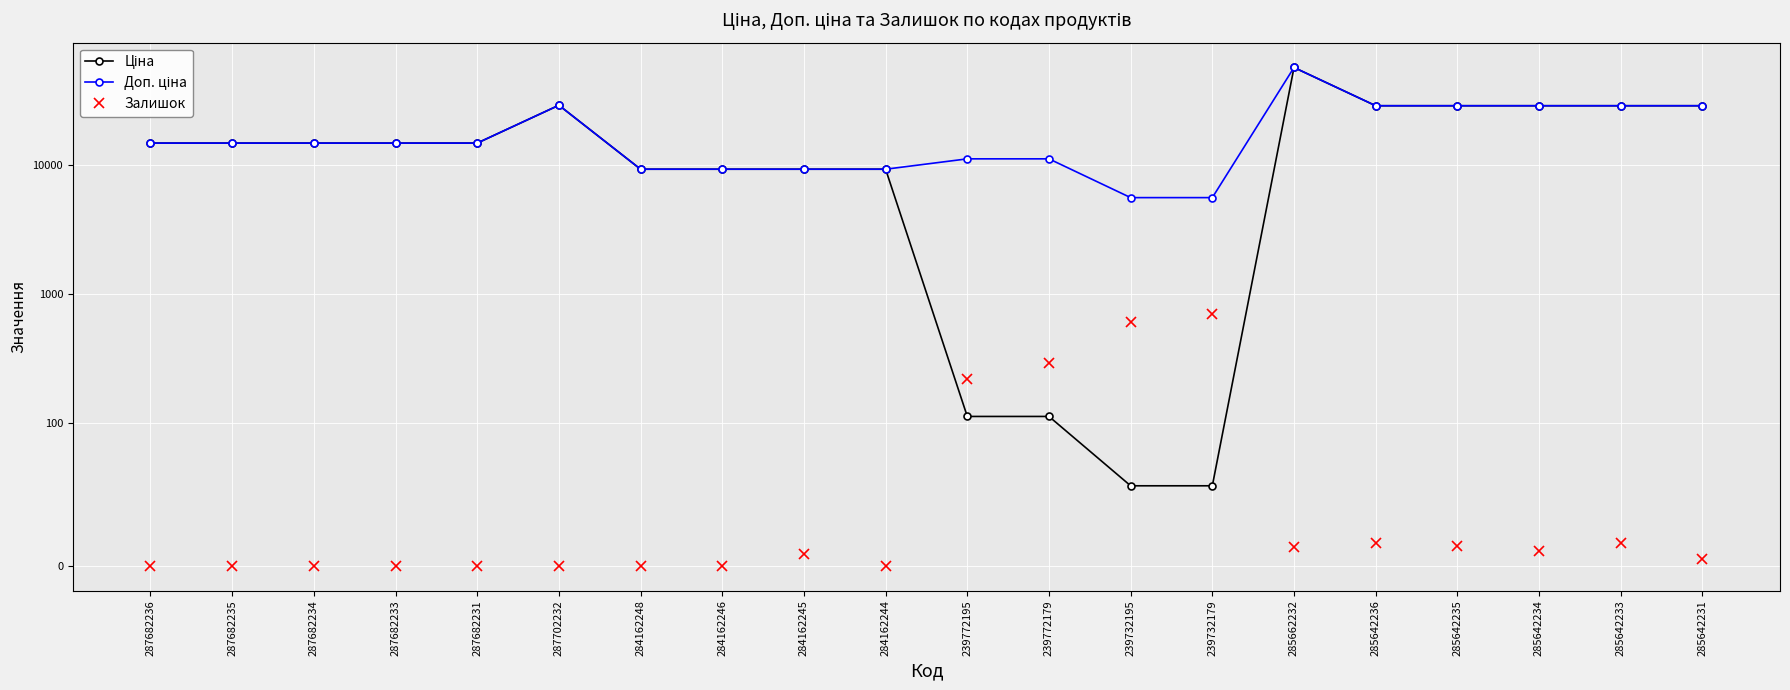

What are all the series names shown in the legend?

Ціна, Доп. ціна, Залишок